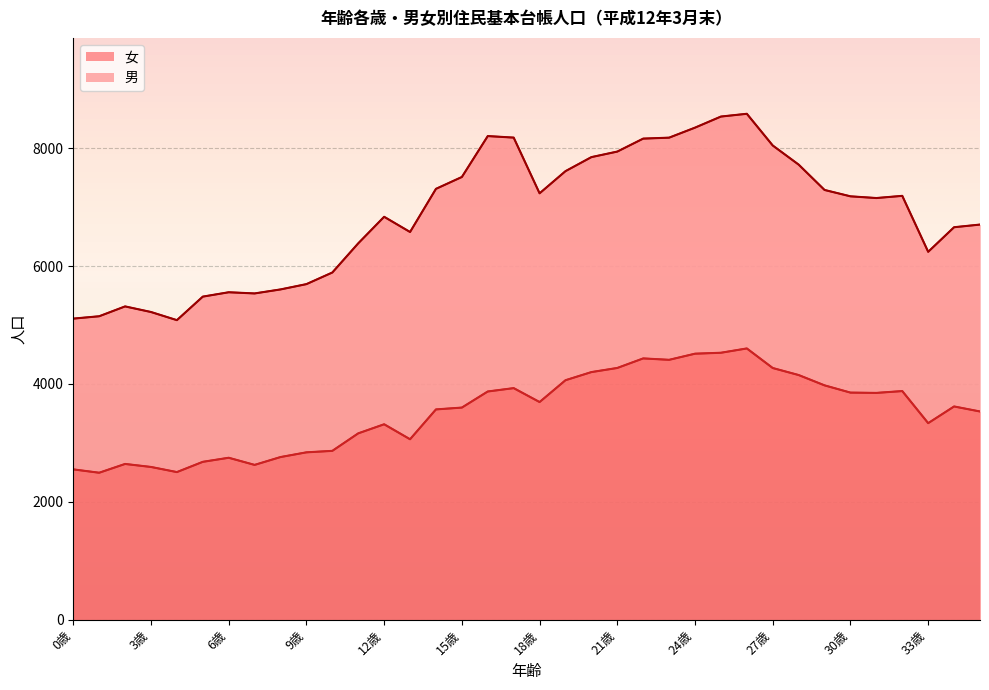

Is it true that the value at 34歳 is 3618?

True